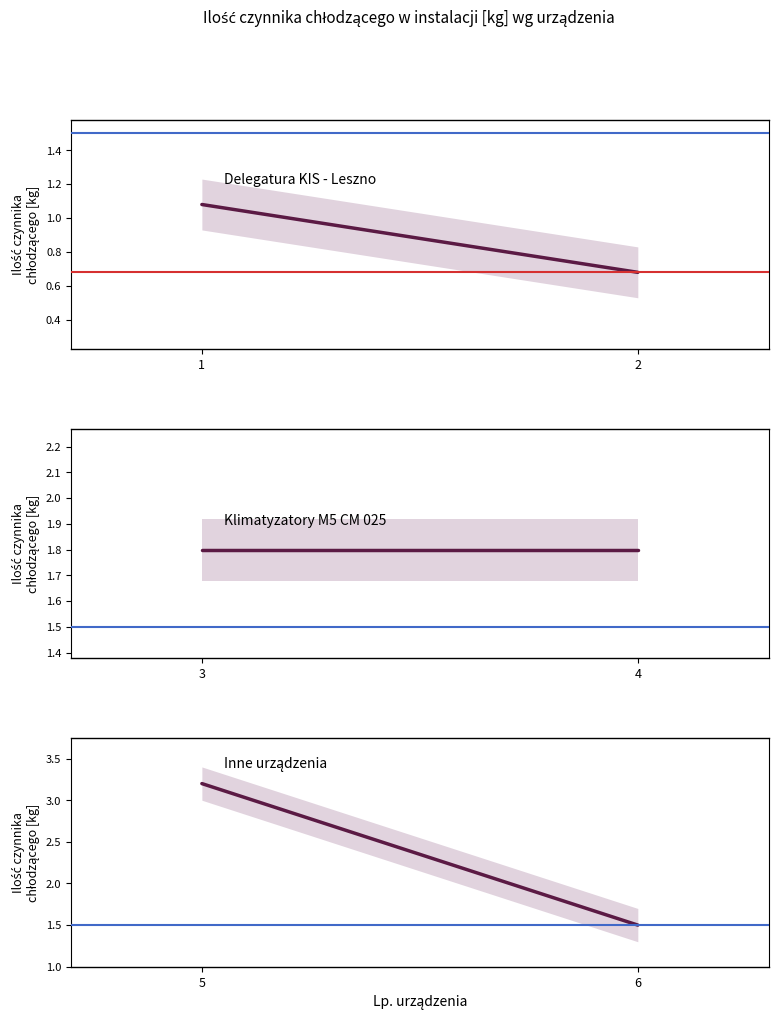

Rank the series by their maximum value, from lowest to highest.

Delegatura KIS - Leszno, Klimatyzatory M5 CM 025, Inne urządzenia